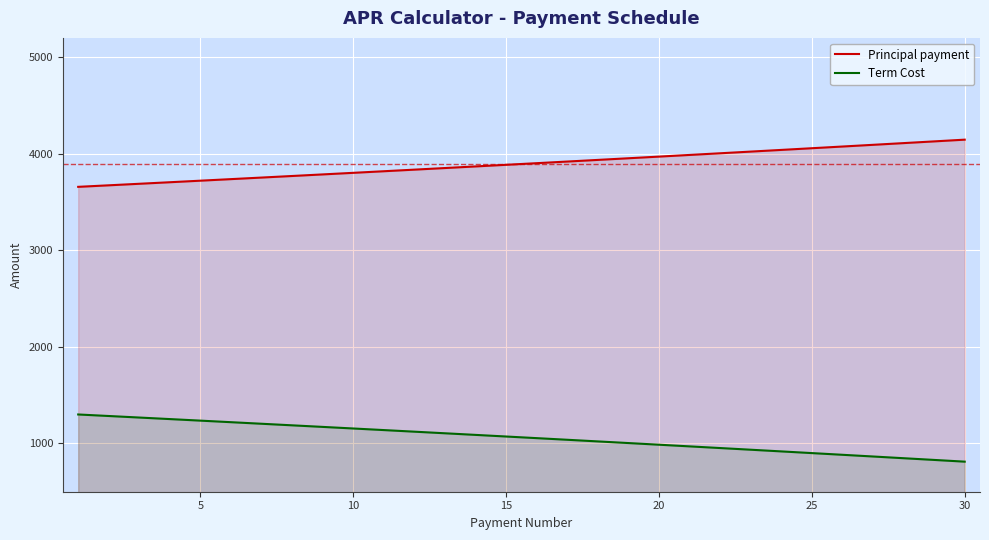

True or false: Term Cost and Principal payment cross at least once.

False